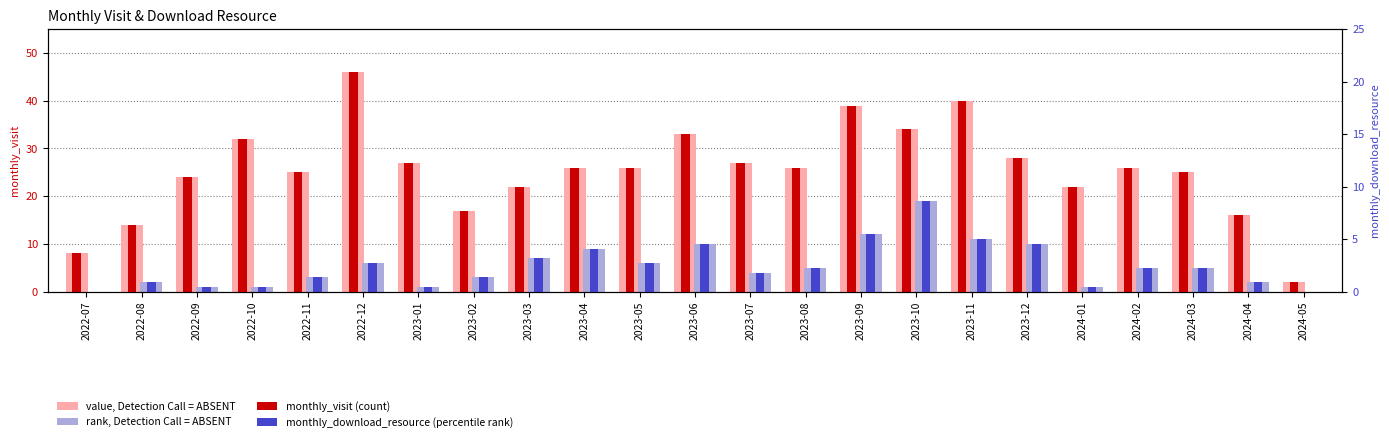

At how many categories does at least one series exceed 3?

22